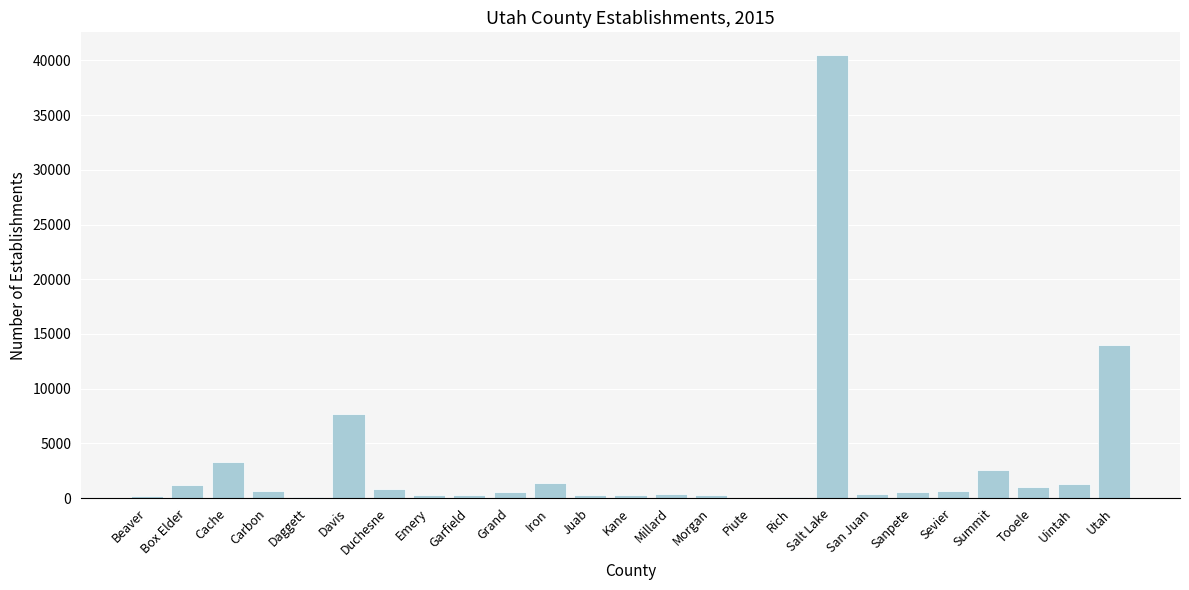

What value does the data have at Utah, to the nearest 50?

13950